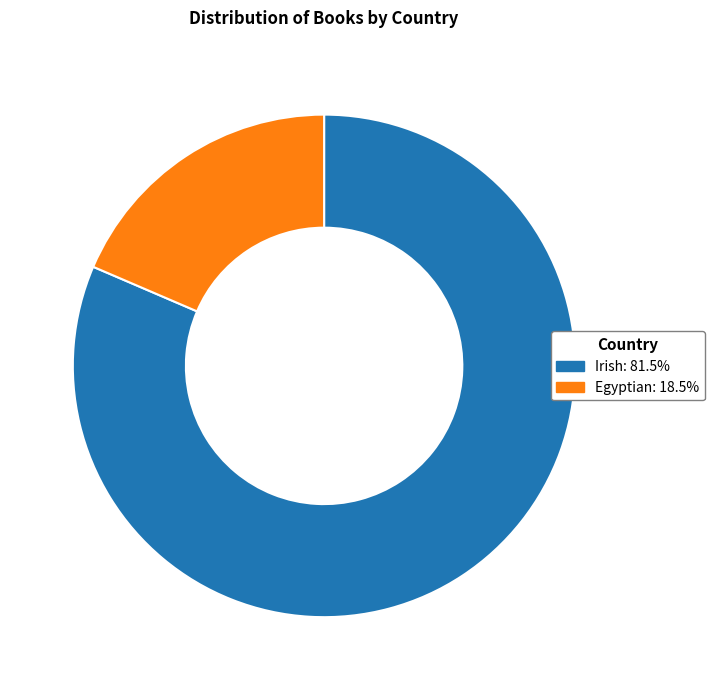

Do Egyptian: 18.5% and Irish: 81.5% together represent more than half of the pie?

Yes